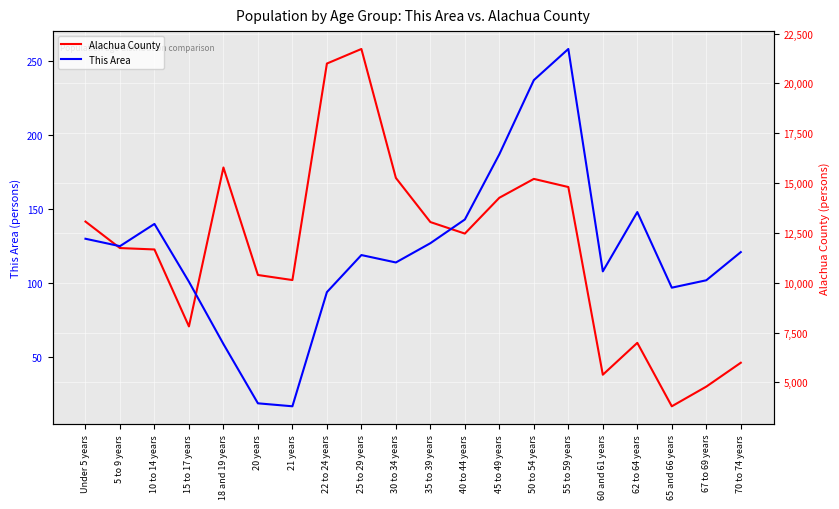

What is the average value of the Alachua County series?

11764